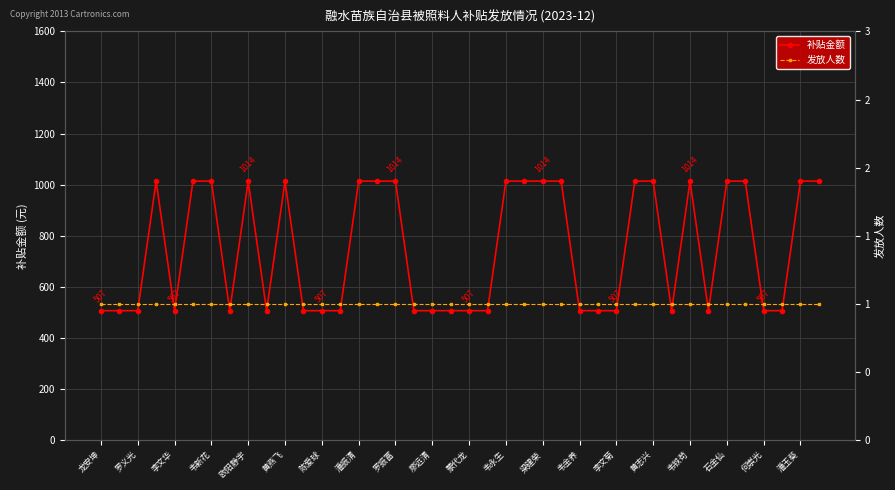

The 补贴金额 series shows 507 at 31. True or false?

True